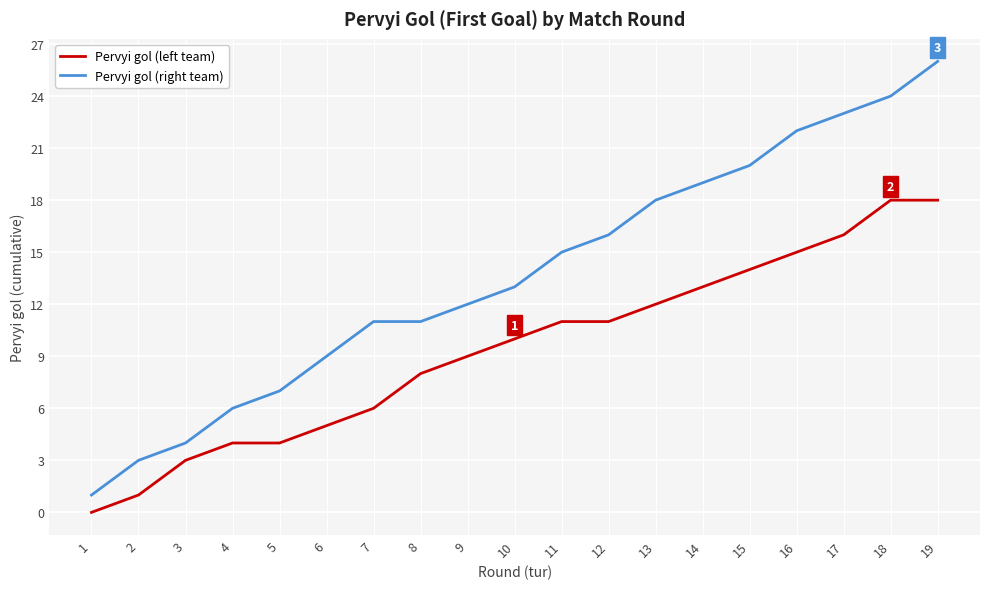

What is the difference between the Pervyi gol (left team) values at 13 and 9?

3